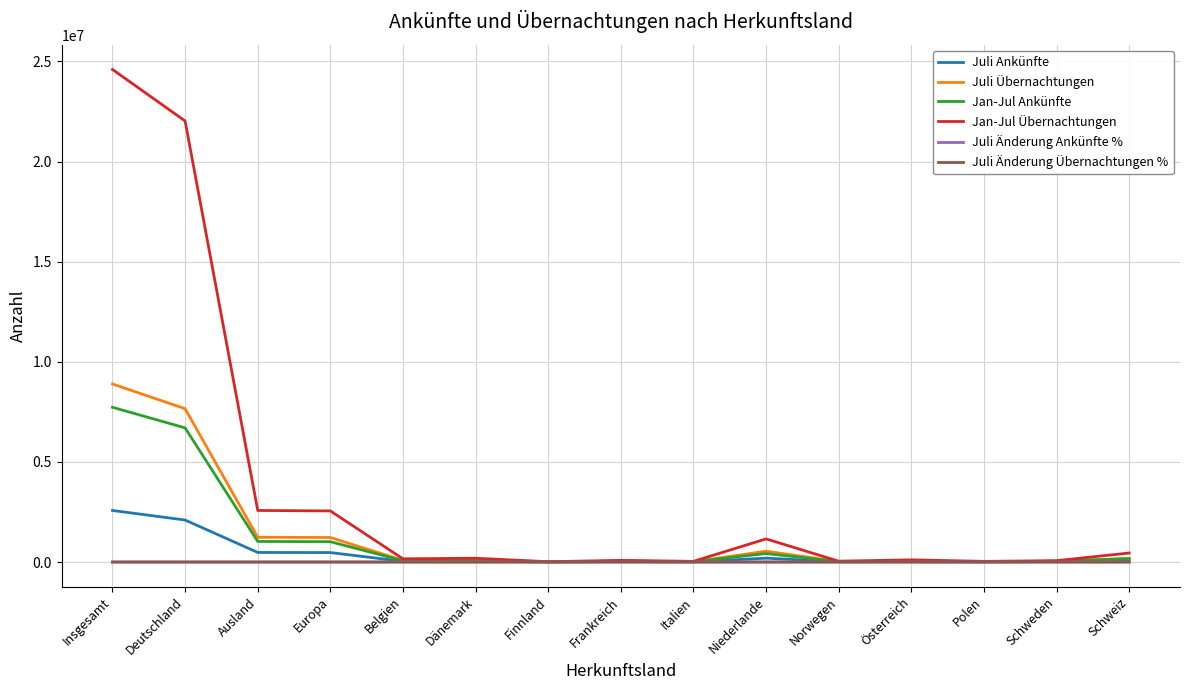

What is the greatest value displayed?

24596810.0